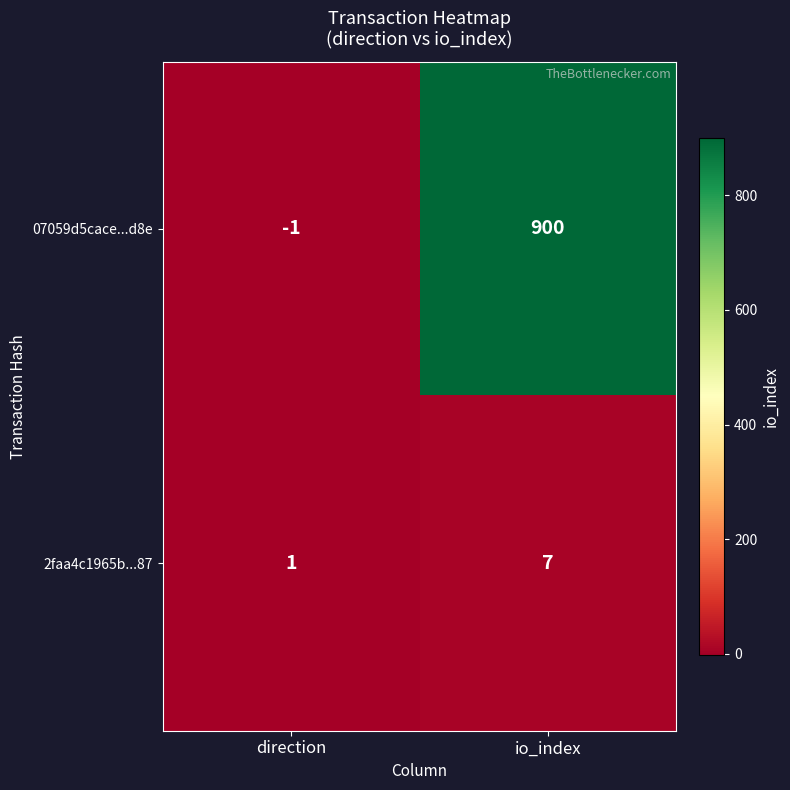

Reading left to right, what are all the values shown in this chart?

07059d5cace...d8e: direction=-1	io_index=900
2faa4c1965b...87: direction=1	io_index=7